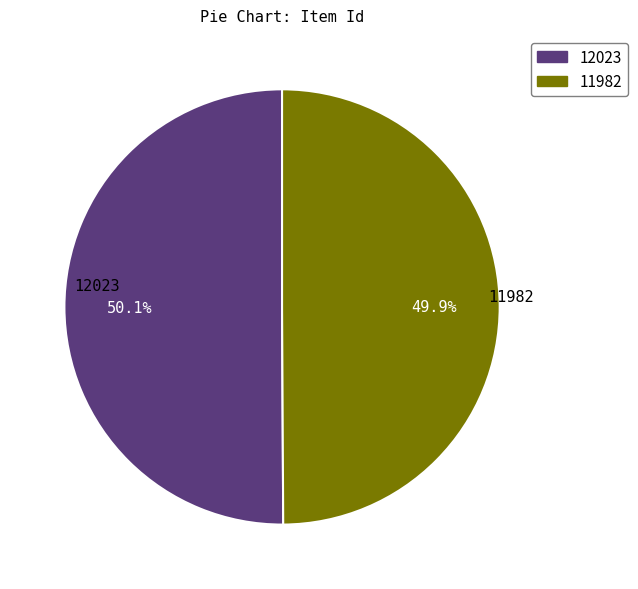

Approximately how many times larger is the value at 11982 compared to 12023?

1.0